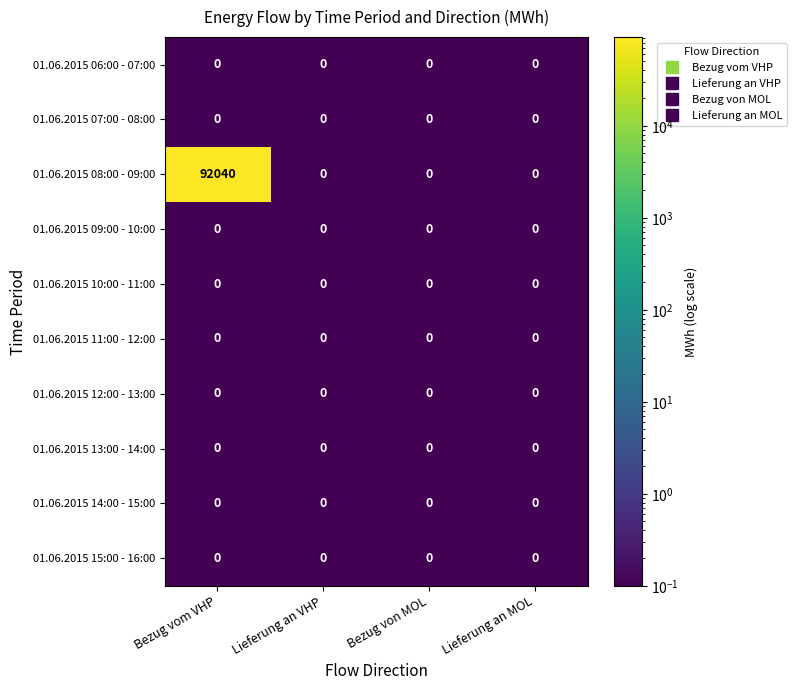

Which series changed the most between Bezug vom VHP and Lieferung an VHP?

01.06.2015 08:00 - 09:00